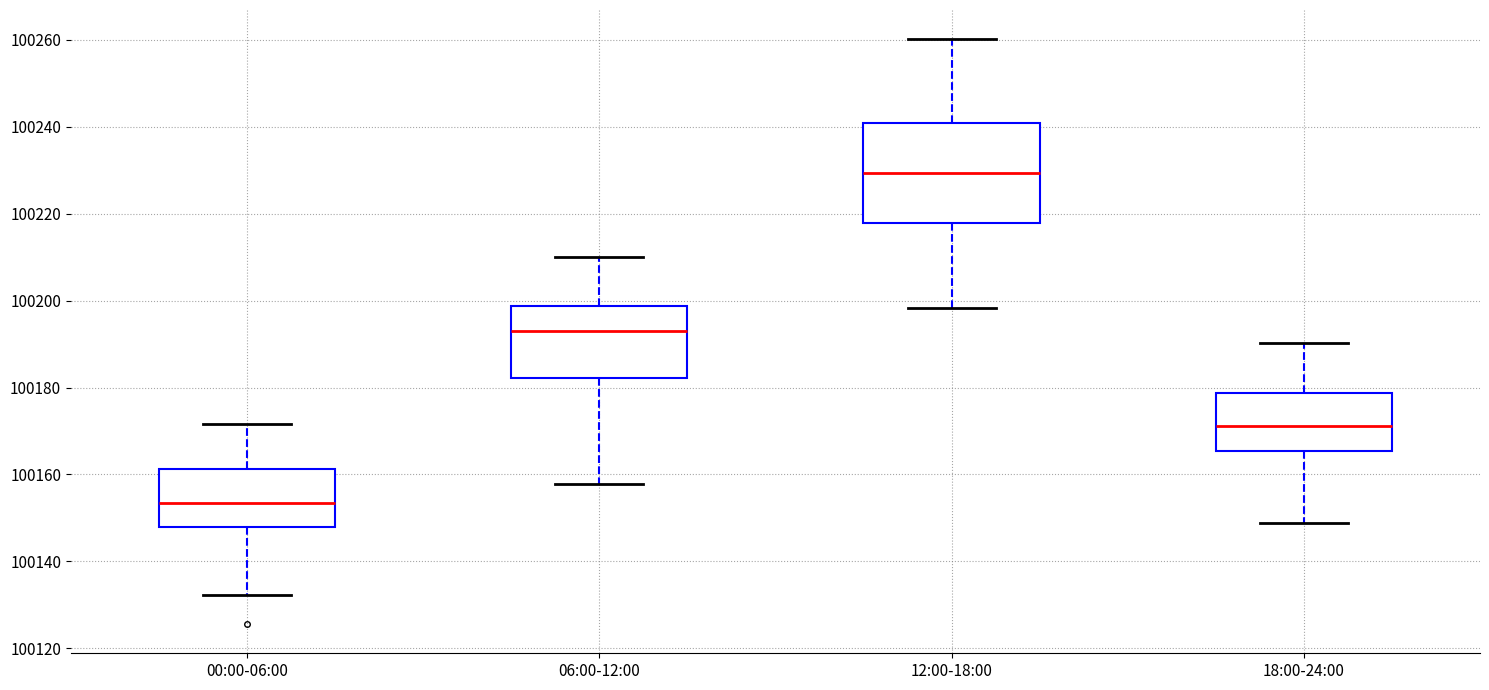

Comparing the boxes themselves (not the whiskers), which one is the tallest?

12:00-18:00